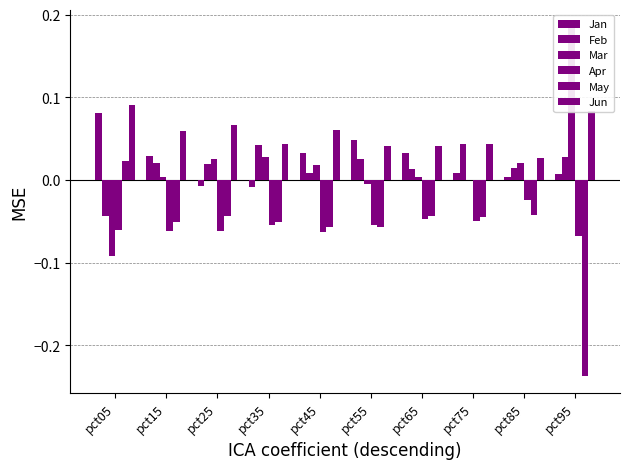

Does the chart contain any negative values?

Yes